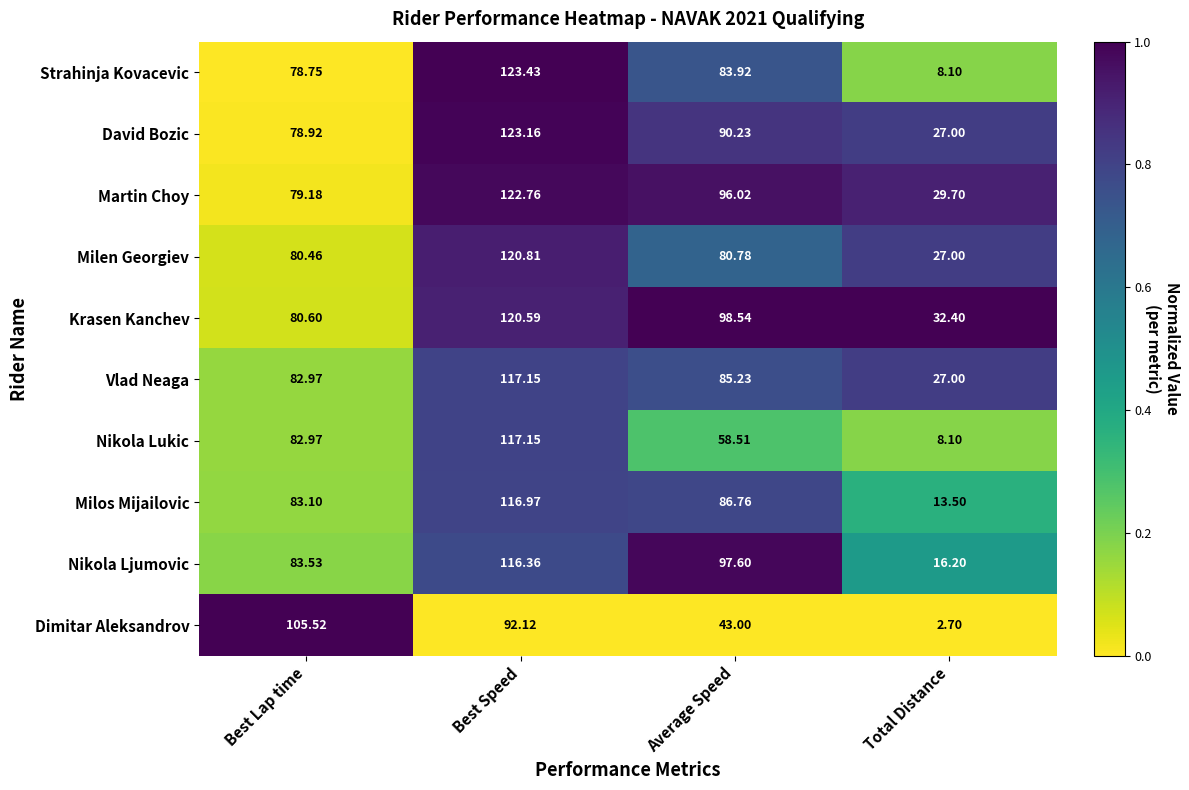

At which label does Vlad Neaga reach its minimum?

Total Distance